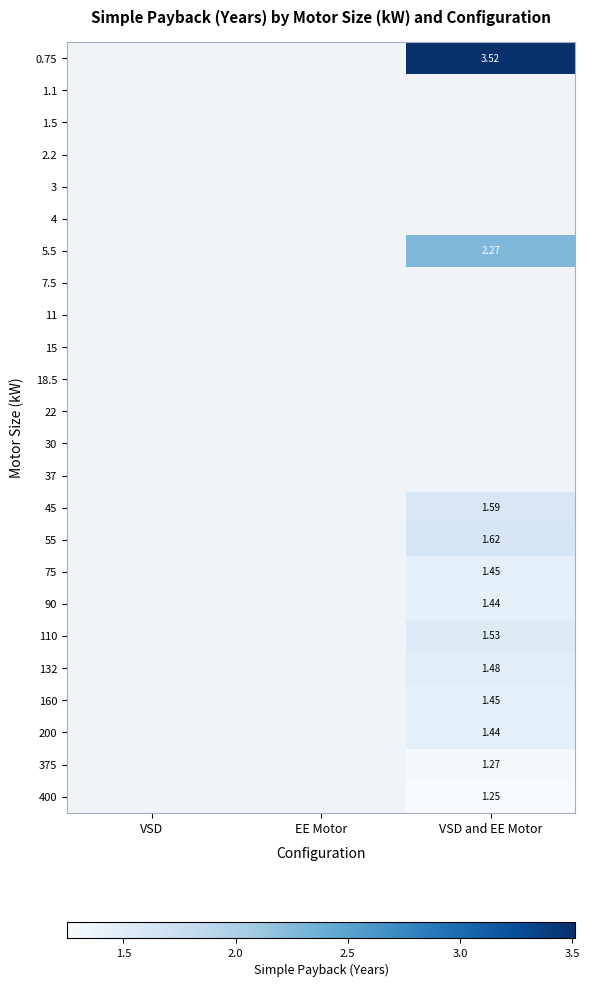

How many distinct data groups are displayed?

24